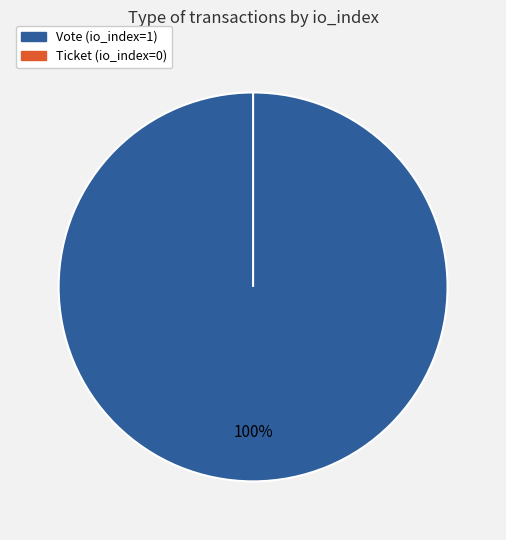

What is the change in value from Vote (io_index=1) to Ticket (io_index=0)?

-1